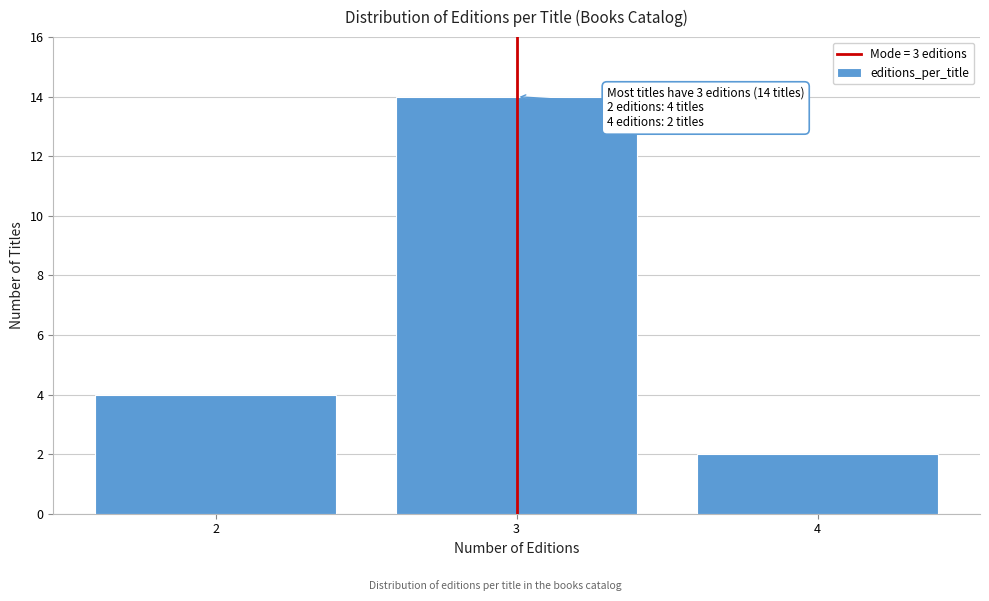

Reading left to right, list all the values displayed in this chart.

2=4	3=14	4=2